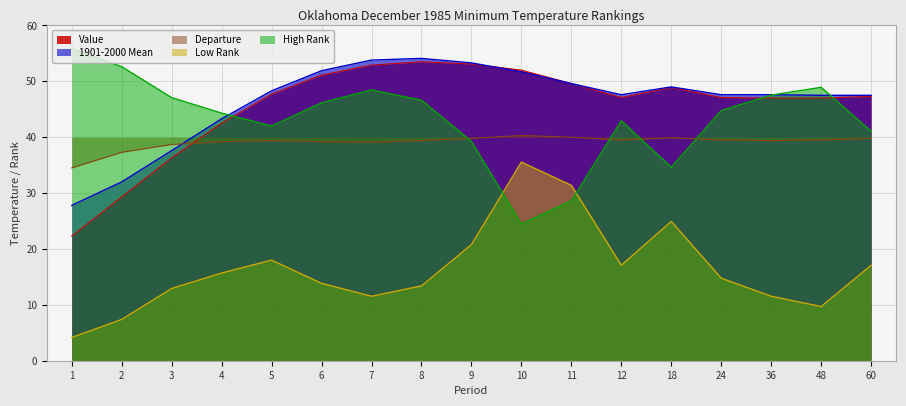

True or false: Departure and Low Rank intersect in this chart.

False